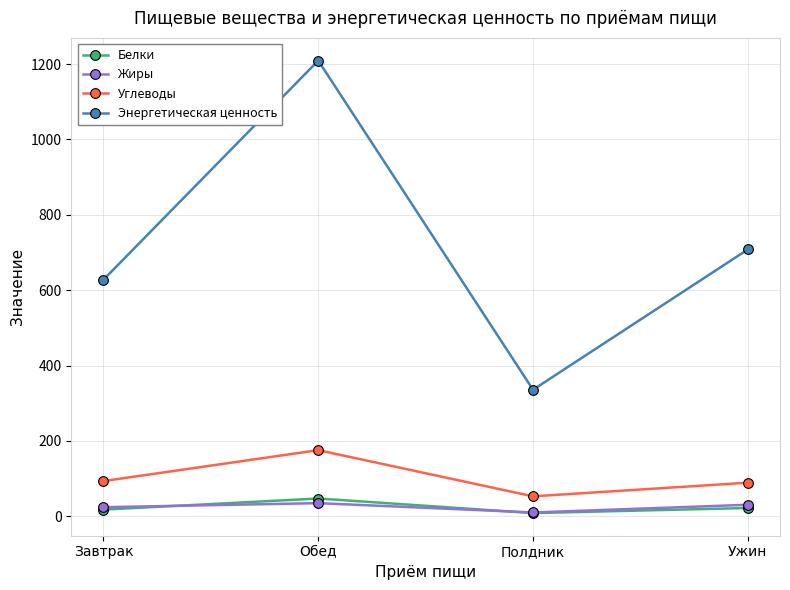

What is the total value across all series at Обед?

1466.6